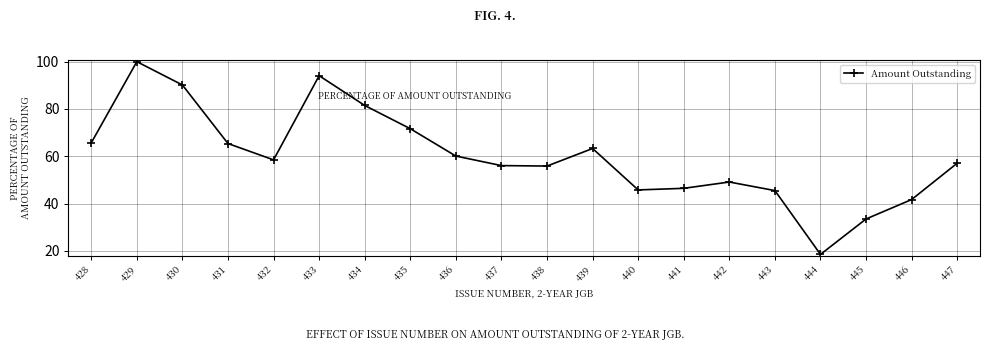

True or false: the data shows 20.8 at 429.

False